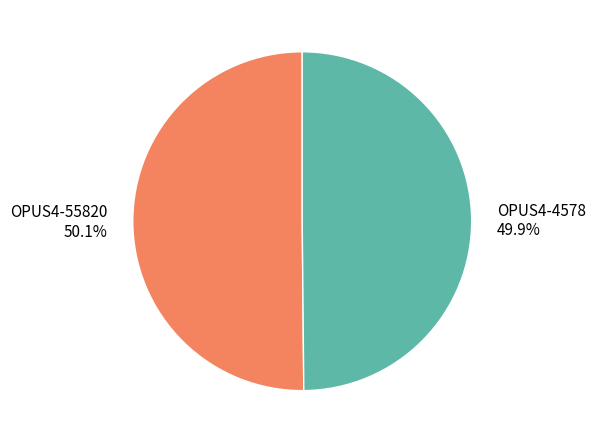

The OPUS4-4578 slice represents 50% of the pie. True or false?

True